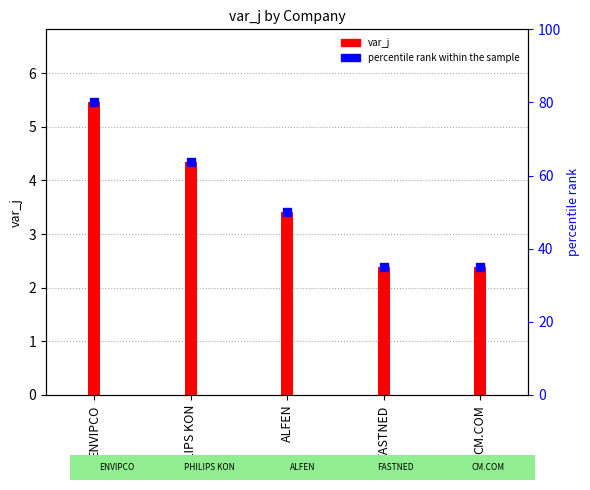

What is the sum of the values at ALFEN and CM.COM?

5.8